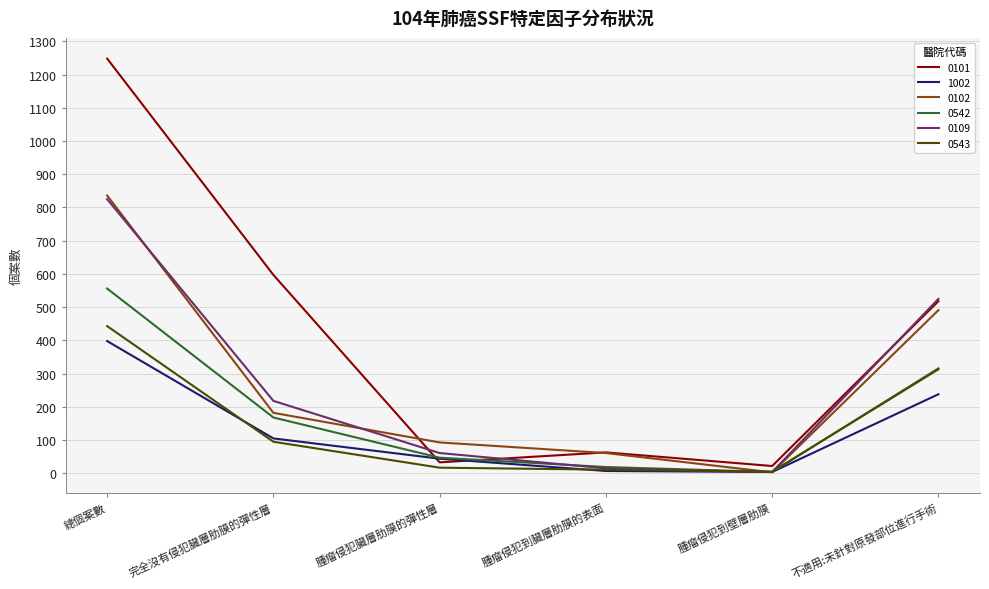

Which series has the largest total across all categories?

0101